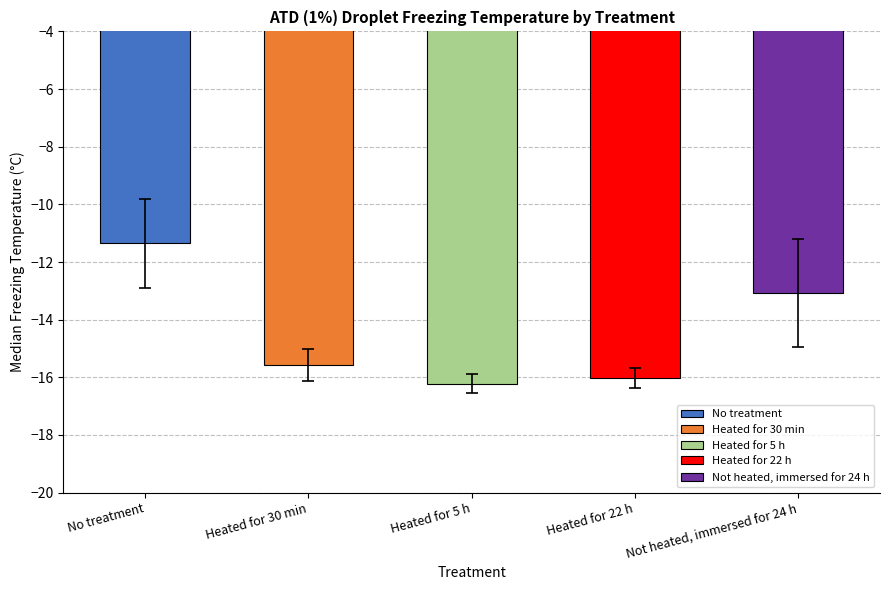

Which series has the widest spread of values?

Not heated, immersed for 24 h